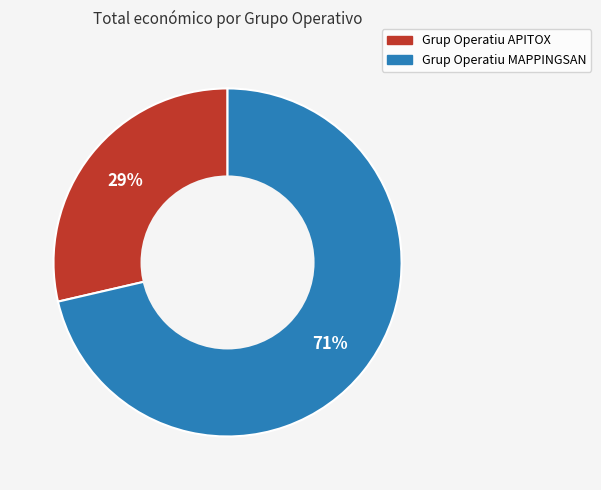

Do Grup Operatiu APITOX and Grup Operatiu MAPPINGSAN together represent more than half of the pie?

Yes